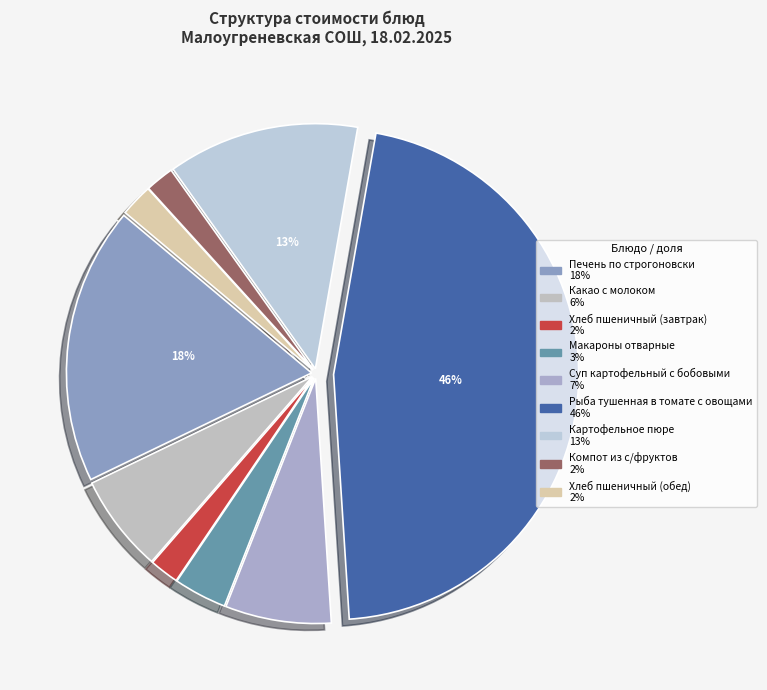

Rank the categories by value from lowest to highest.

Компот из с/фруктов, Хлеб пшеничный (завтрак), Хлеб пшеничный (обед), Макароны отварные, Какао с молоком, Суп картофельный с бобовыми, Картофельное пюре, Печень по строгоновски, Рыба тушенная в томате с овощами